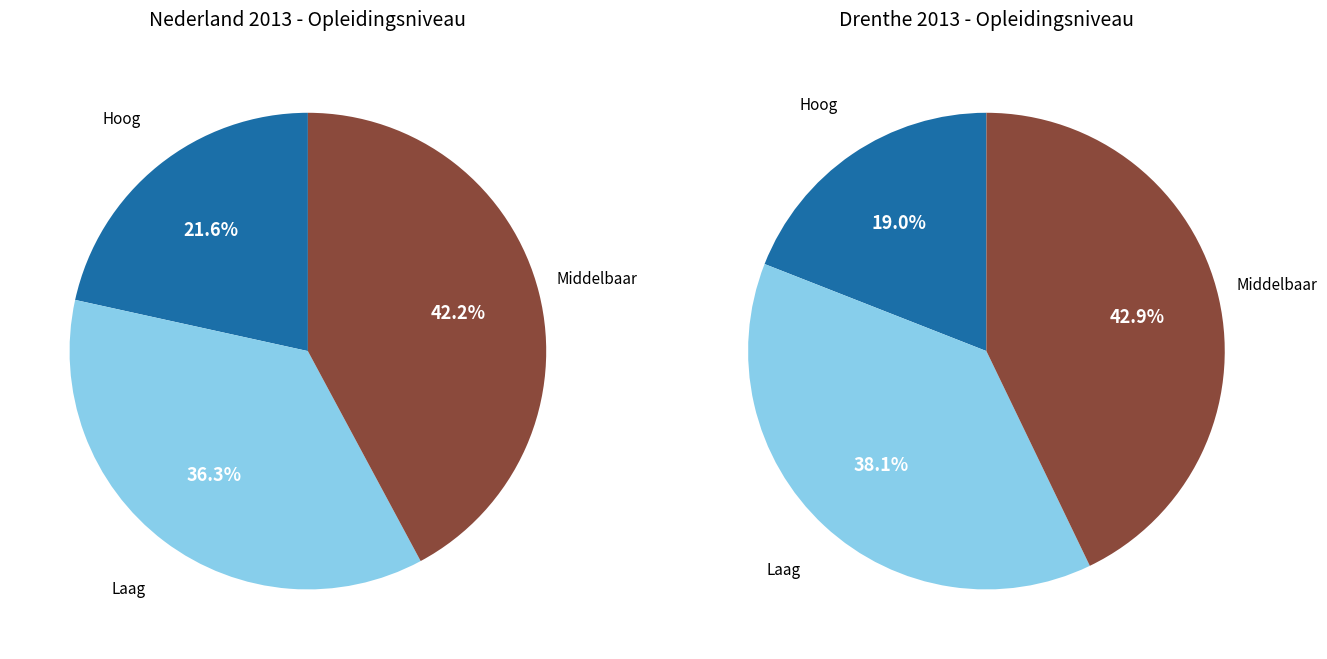

Which has a higher value, 0 or 1?

1